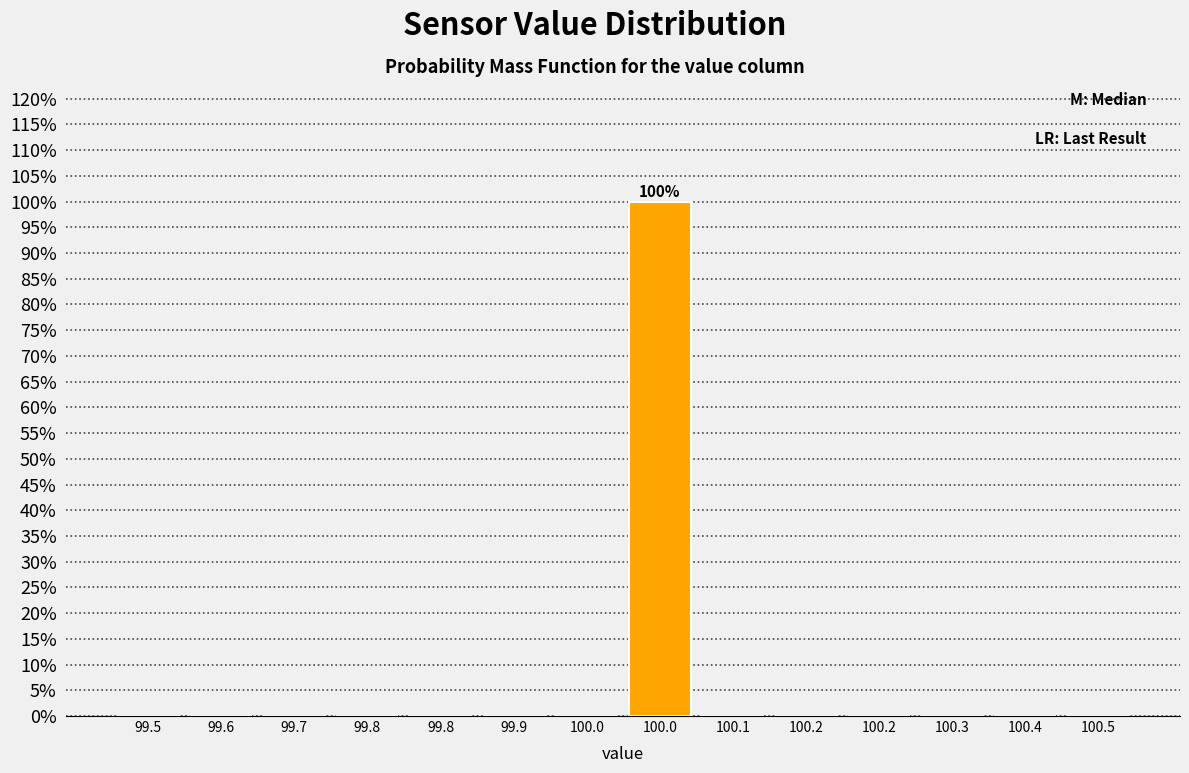

Are the bars horizontal?

No